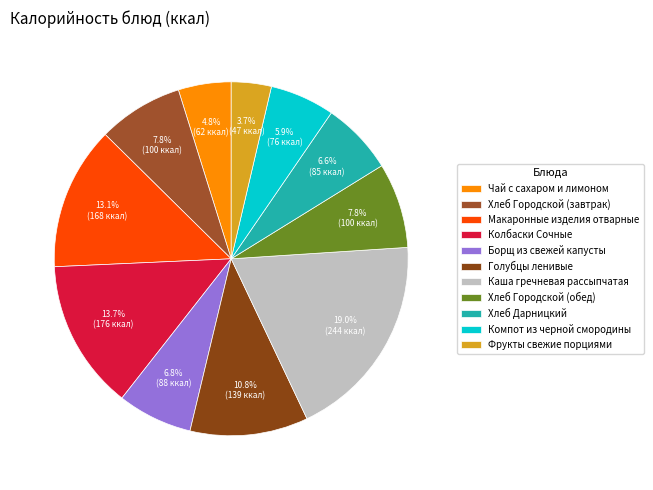

Rank the categories by value from lowest to highest.

Фрукты свежие порциями, Чай с сахаром и лимоном, Компот из черной смородины, Хлеб Дарницкий, Борщ из свежей капусты, Хлеб Городской (завтрак), Хлеб Городской (обед), Голубцы ленивые, Макаронные изделия отварные, Колбаски Сочные, Каша гречневая рассыпчатая